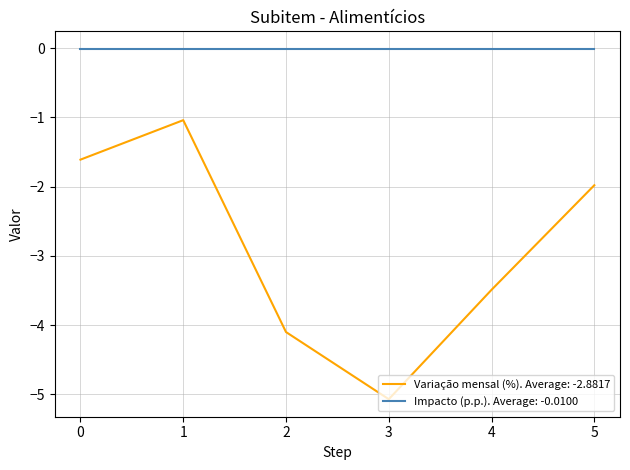

Which category has the lowest value across all series?

3